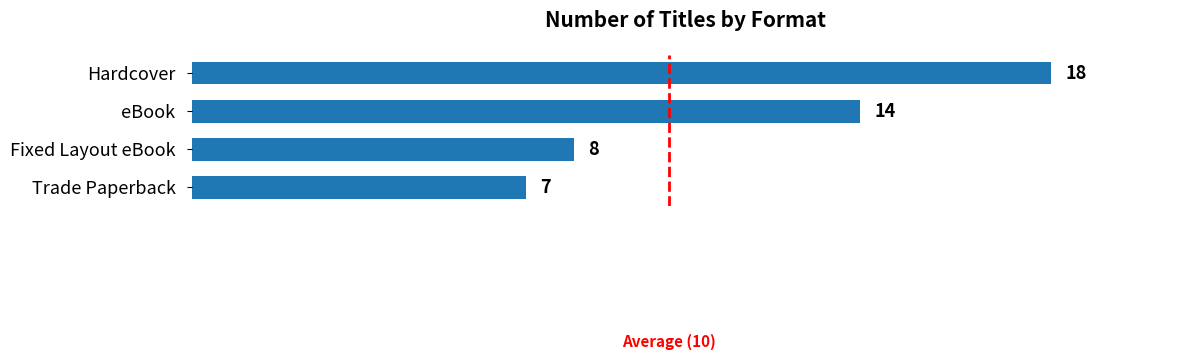

What is the change in value from Hardcover to Trade Paperback?

-11